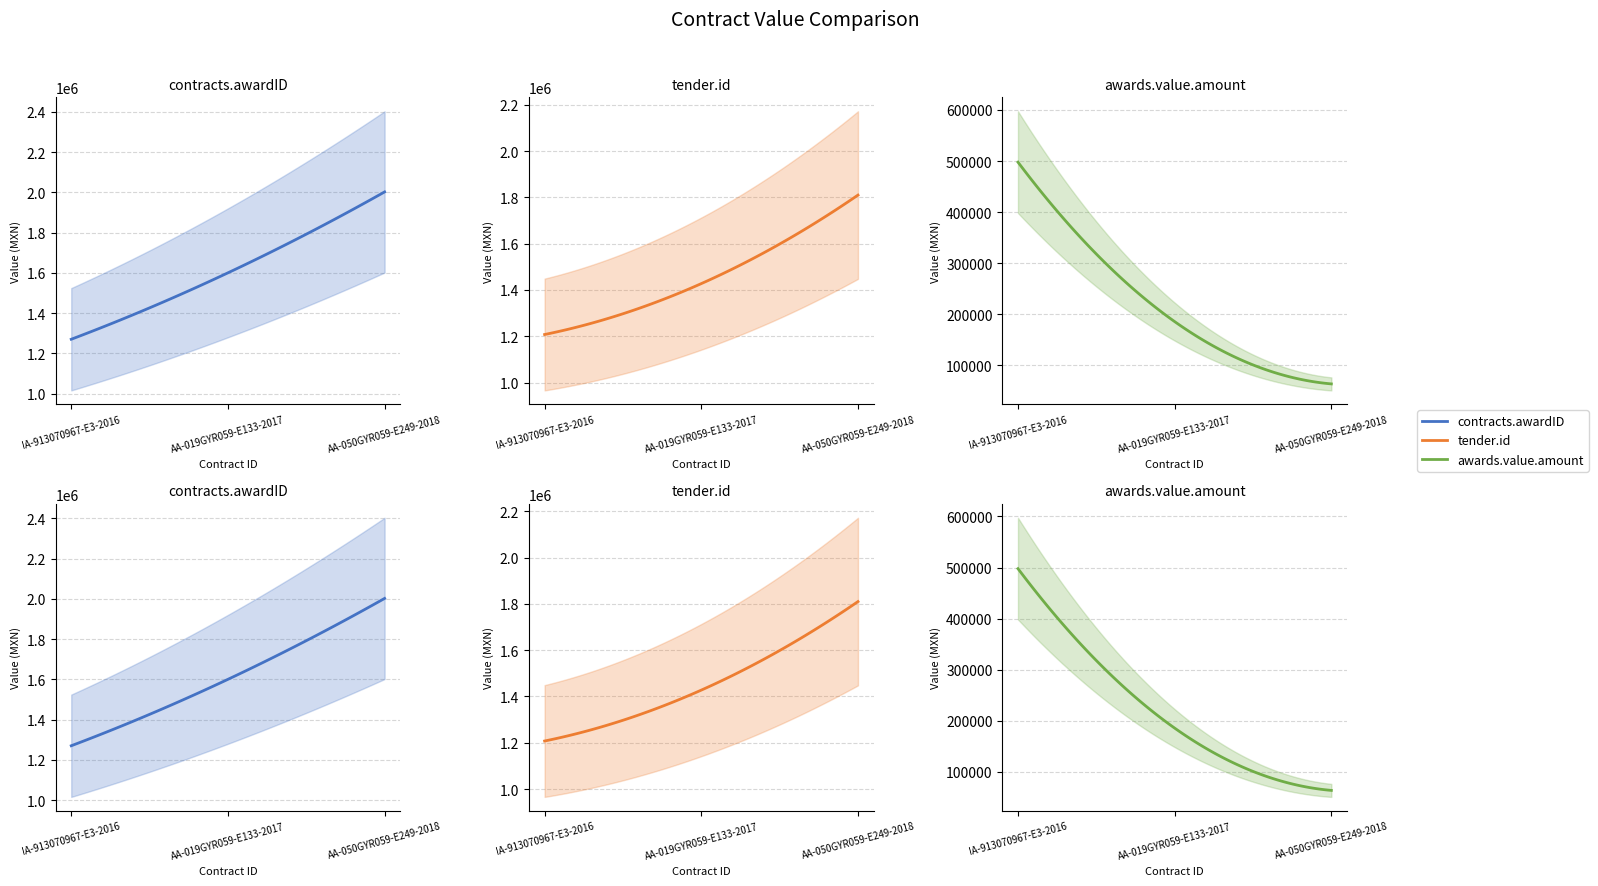

How many lines are shown in the chart?

3